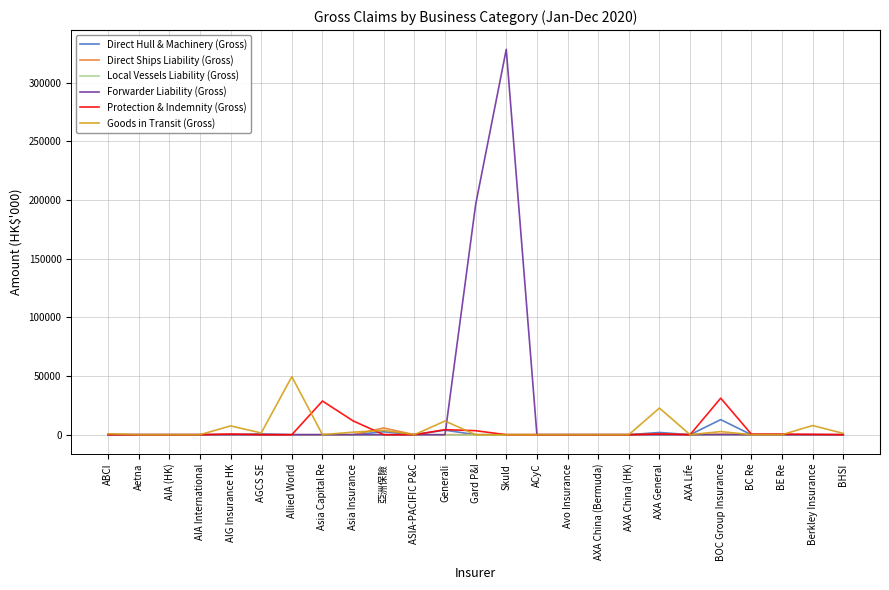

Which series has the largest total across all categories?

Forwarder Liability (Gross)